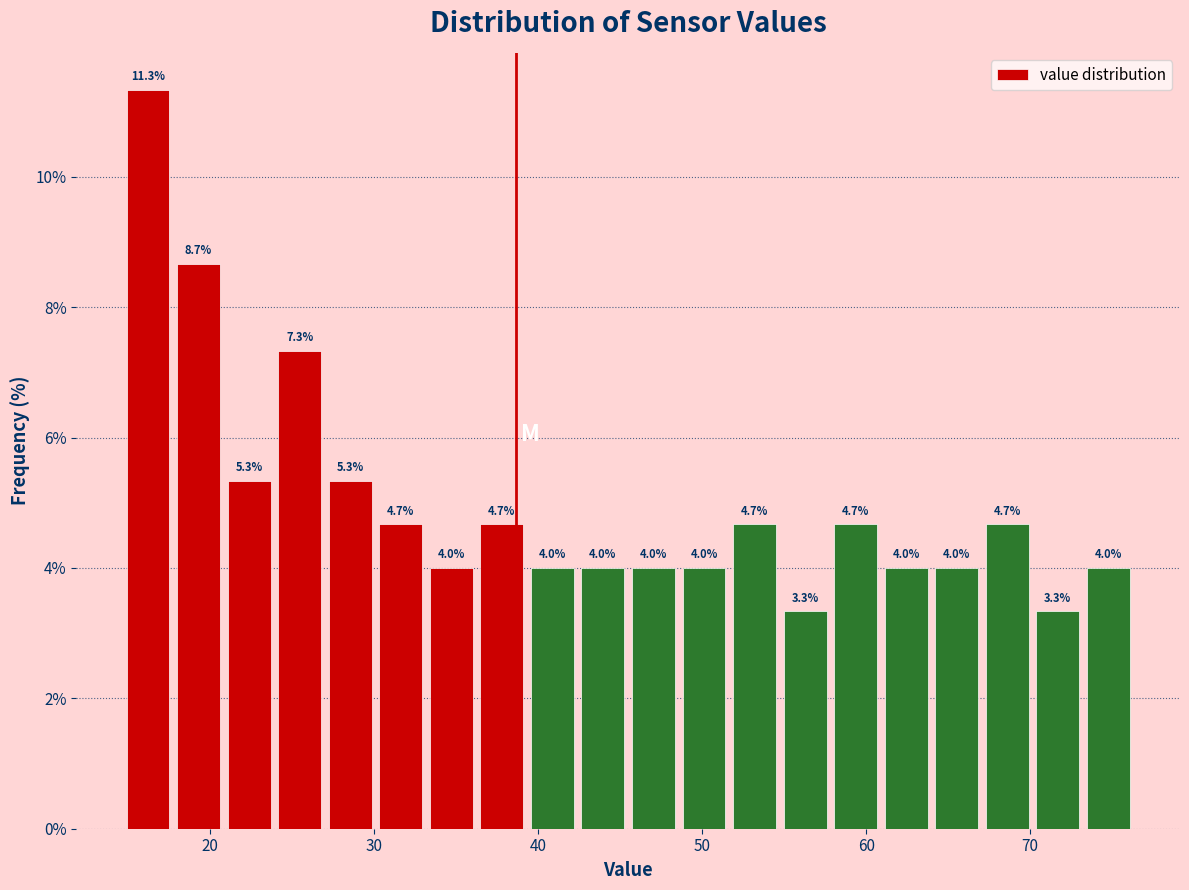

Around what value on the x-axis is the tallest bar? Give the approximate position of its centre, as read against the axis.

16